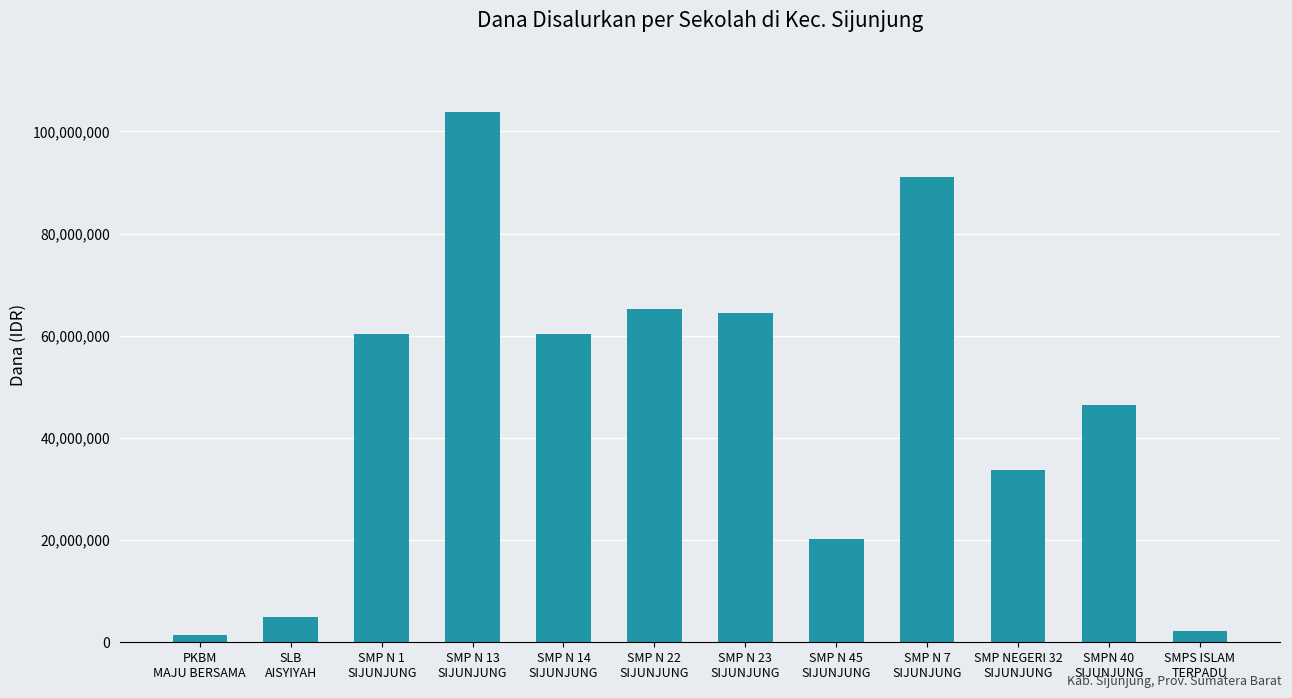

True or false: the data shows 4875000 at SLB
AISYIYAH.

True